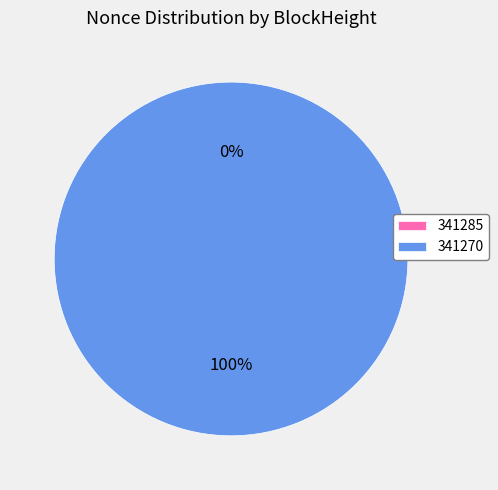

Rank the categories by value from lowest to highest.

341285, 341270